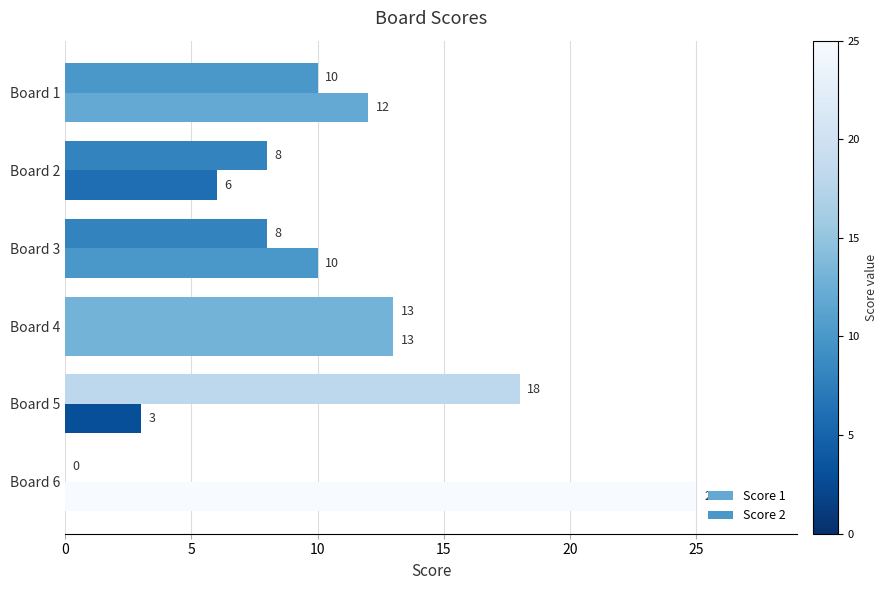

What is the sum of all Score 2 values?

57